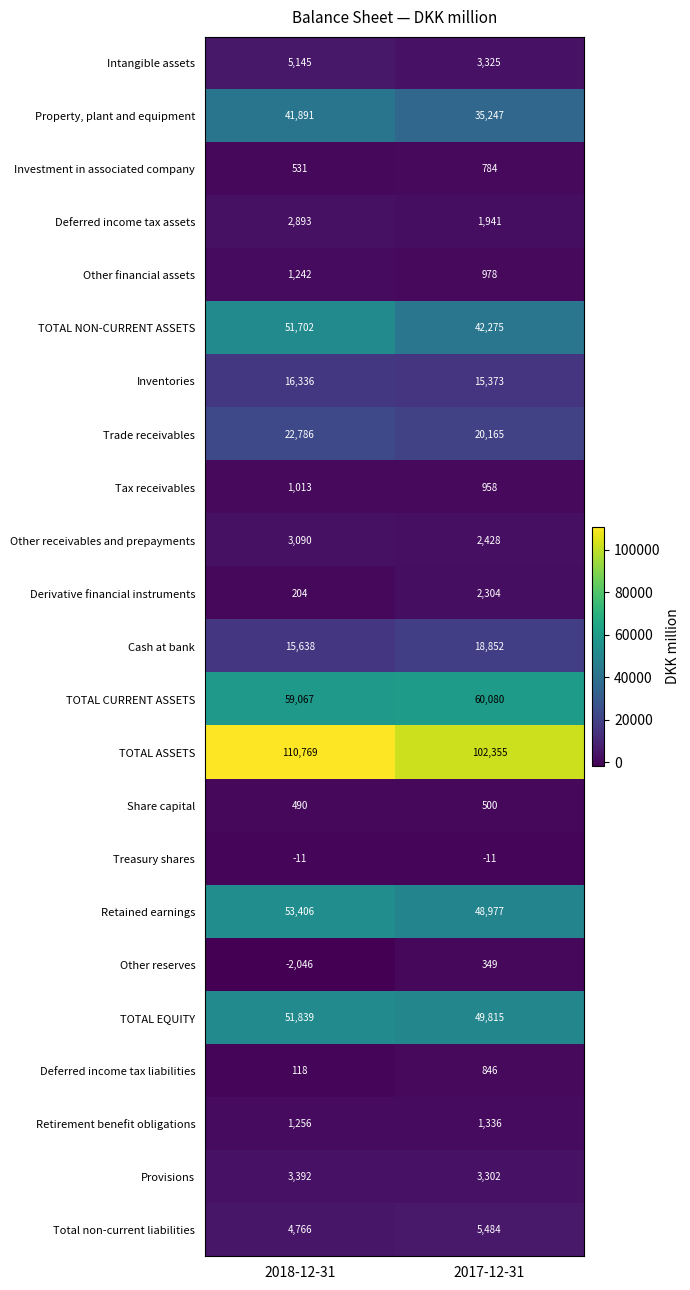

List the series in order of their peak value, highest first.

TOTAL ASSETS, TOTAL CURRENT ASSETS, Retained earnings, TOTAL EQUITY, TOTAL NON-CURRENT ASSETS, Property, plant and equipment, Trade receivables, Cash at bank, Inventories, Total non-current liabilities, Intangible assets, Provisions, Other receivables and prepayments, Deferred income tax assets, Derivative financial instruments, Retirement benefit obligations, Other financial assets, Tax receivables, Deferred income tax liabilities, Investment in associated company, Share capital, Other reserves, Treasury shares